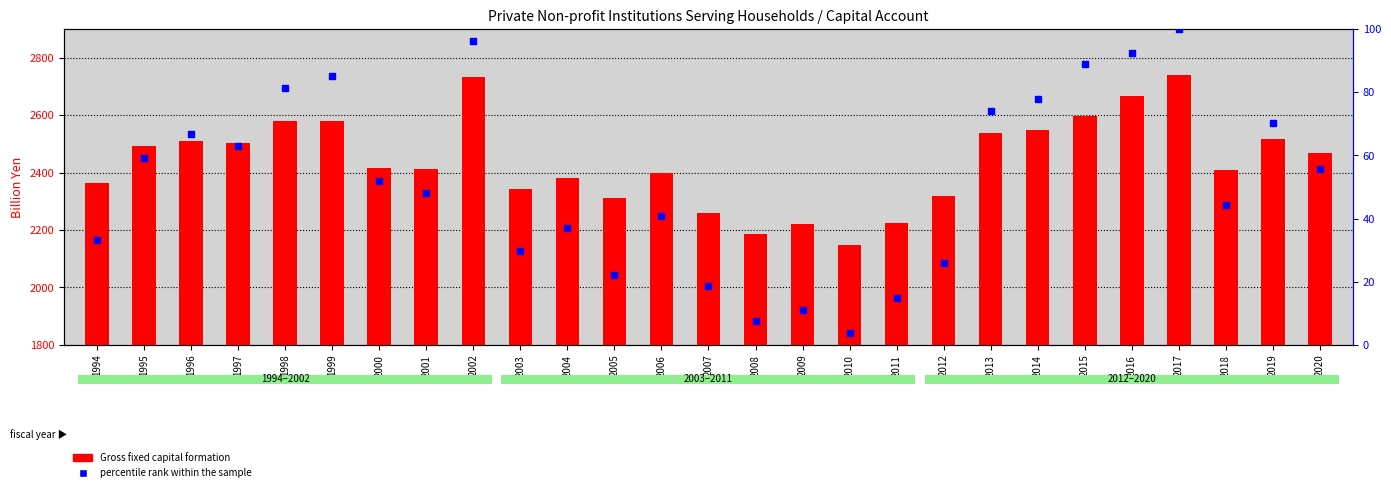

What are all the series names shown in the legend?

Gross fixed capital formation, percentile rank within the sample